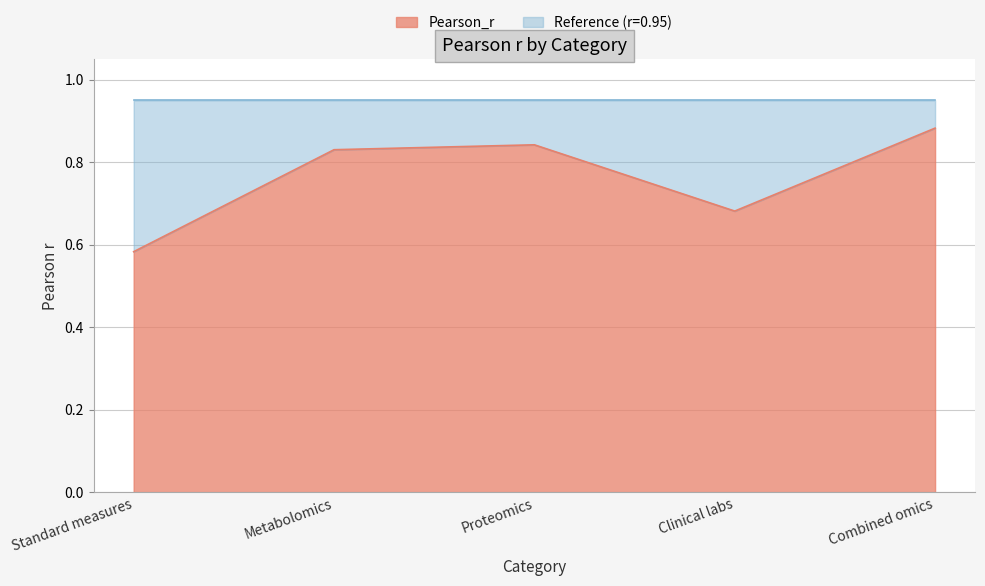

List the labels in order of value, largest first.

Combined omics, Proteomics, Metabolomics, Clinical labs, Standard measures